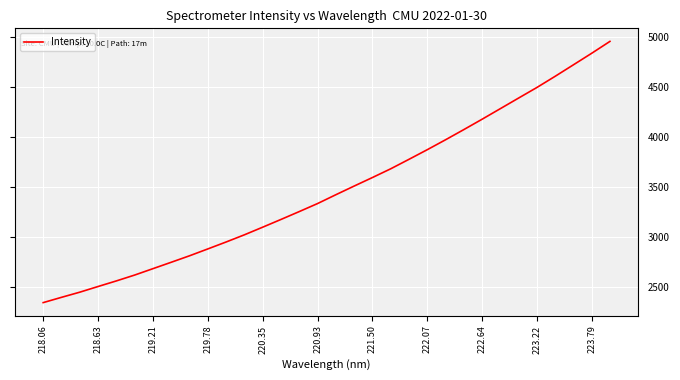

What is the difference between the maximum and minimum values?

2614.7